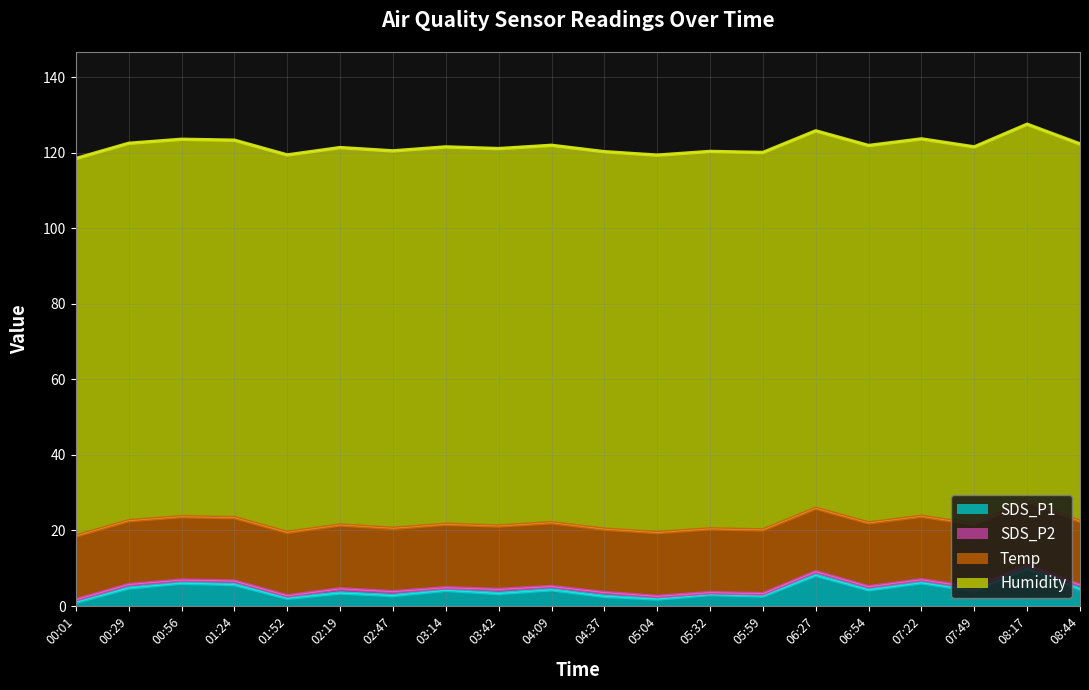

How many lines are shown in the chart?

4